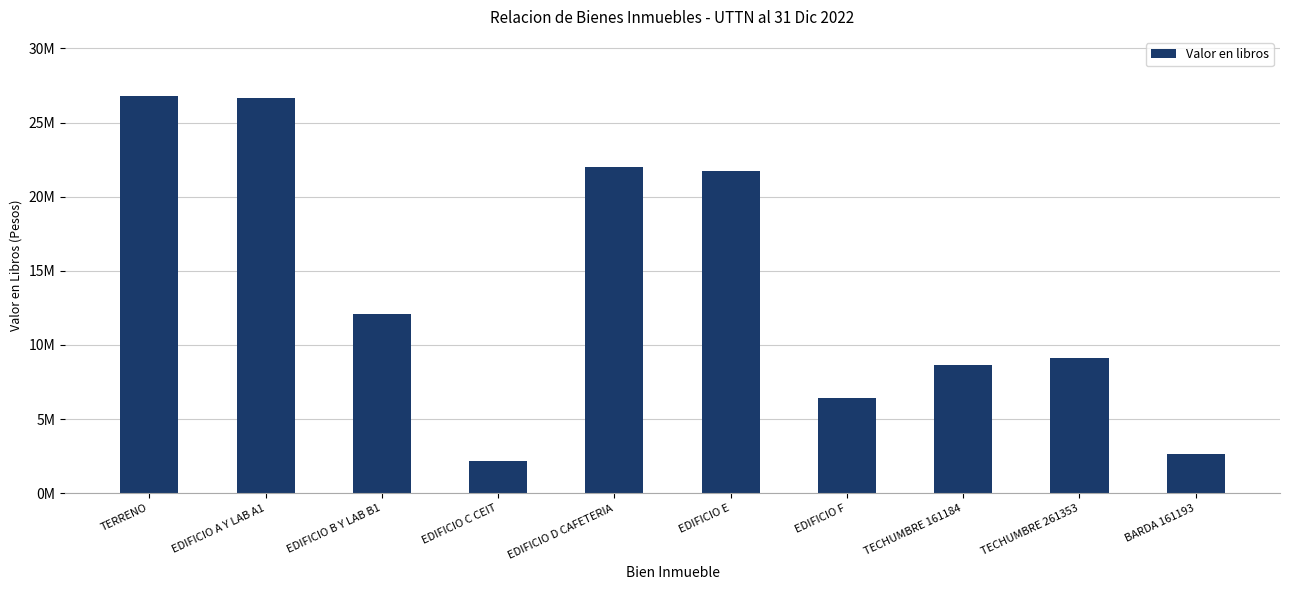

Reading left to right, list all the values displayed in this chart.

26758868.7	26672252.6	12110730.9	2184328.2	21993087.0	21703909.0	6412940.0	8620234.2	9113512.1	2662767.8